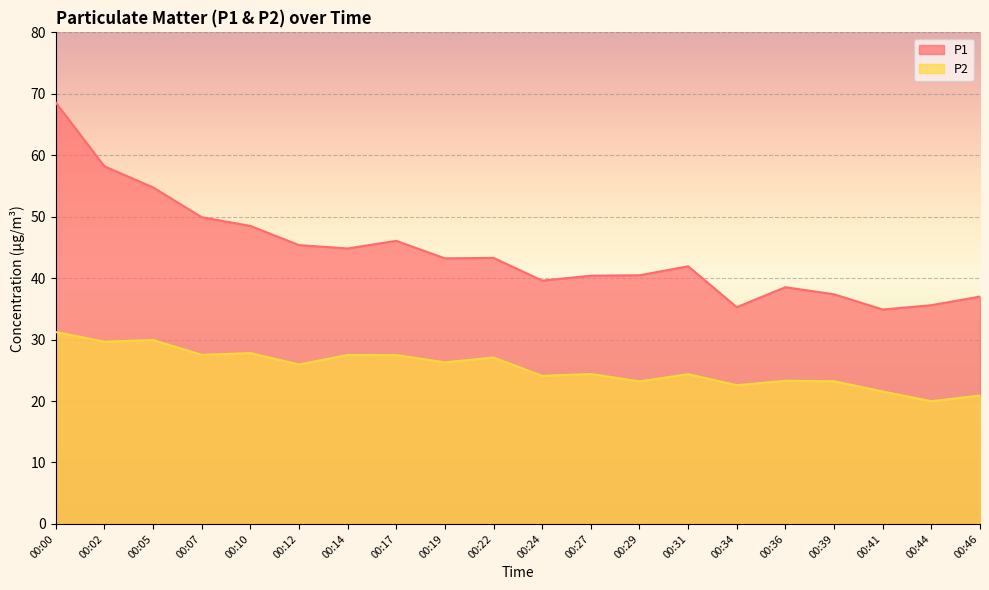

What is the difference between the maximum and minimum values in the P1 series?

33.7